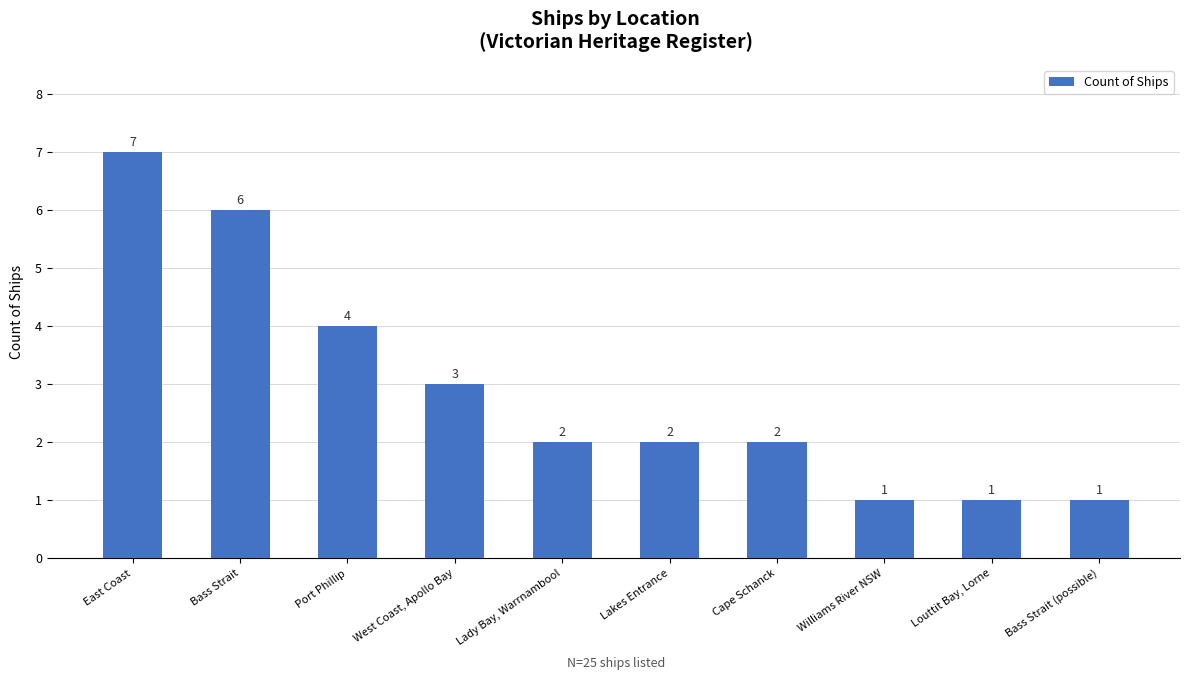

What position from the left is Louttit Bay, Lorne?

9